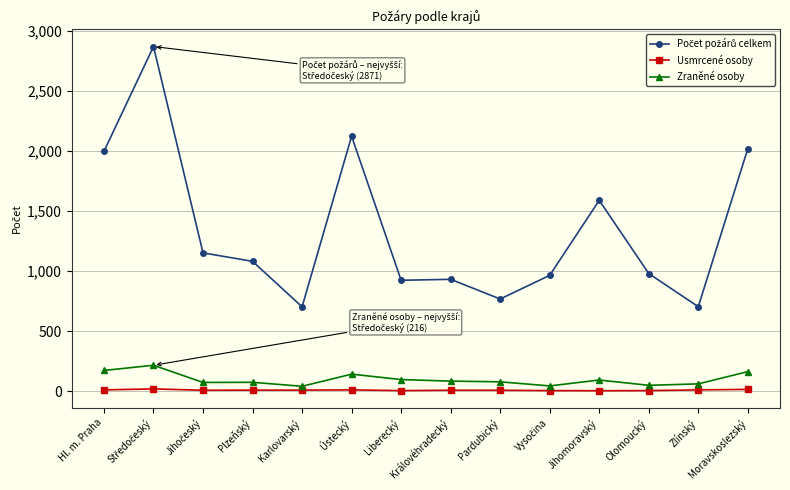

True or false: Zraněné osoby and Usmrcené osoby intersect in this chart.

False